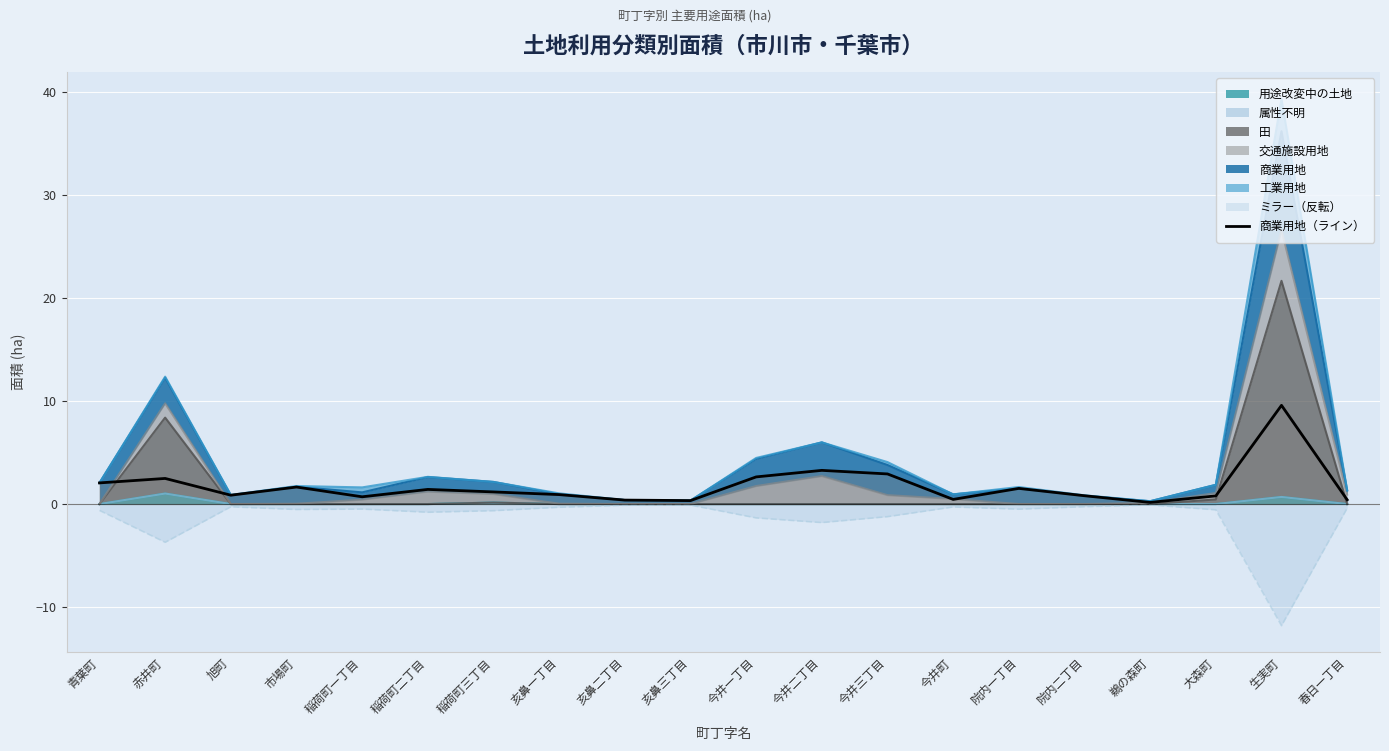

Reading right to left, list all the values displayed in this chart.

春日一丁目=0.4	生実町=9.6	大森町=0.8	鵜の森町=0.2	院内二丁目=0.8	院内一丁目=1.5	今井町=0.5	今井三丁目=2.9	今井二丁目=3.3	今井一丁目=2.6	亥鼻三丁目=0.3	亥鼻二丁目=0.4	亥鼻一丁目=0.9	稲荷町三丁目=1.2	稲荷町二丁目=1.4	稲荷町一丁目=0.7	市場町=1.7	旭町=0.9	赤井町=2.5	青葉町=2.1